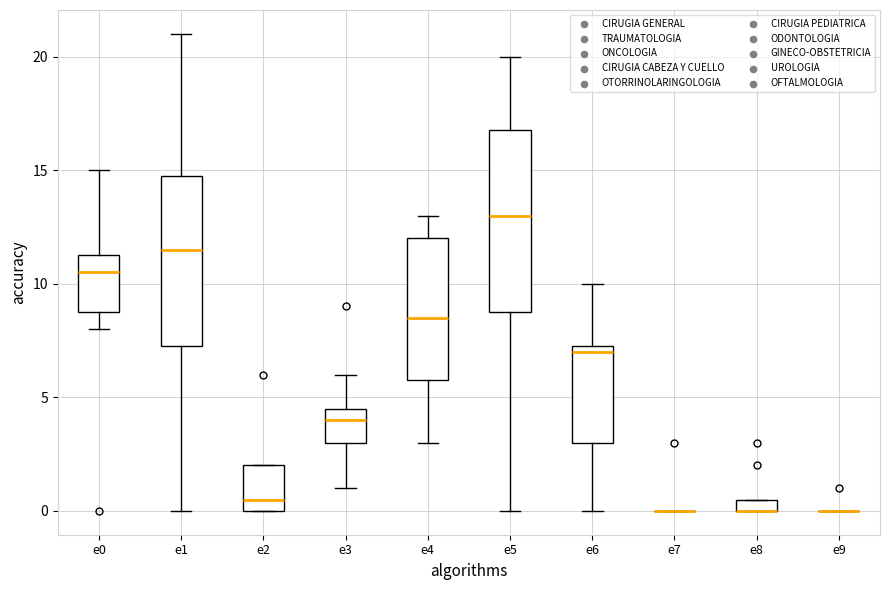

Comparing the boxes themselves (not the whiskers), which one is the tallest?

e5